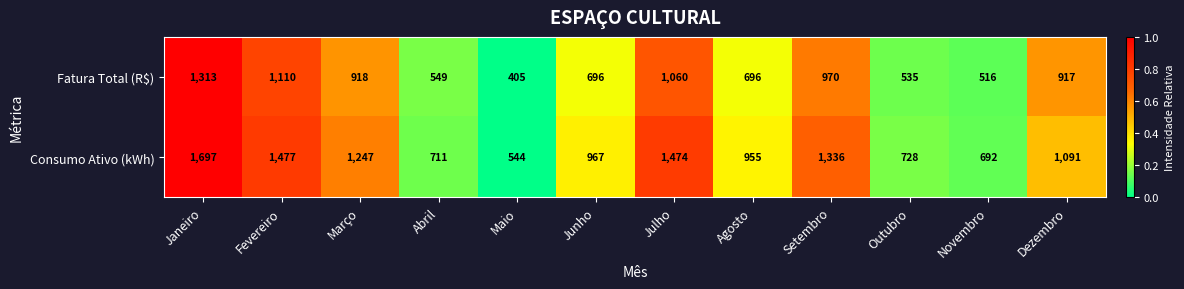

At which label does Fatura Total (R$) first exceed 917?

Janeiro